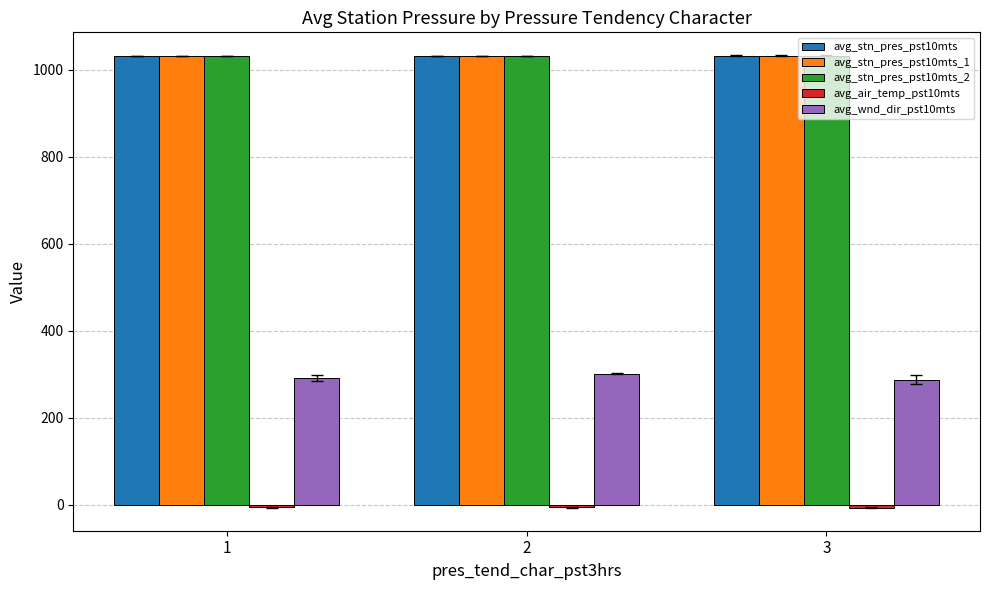

The value of avg_stn_pres_pst10mts at 2 is 1031.2. True or false?

True